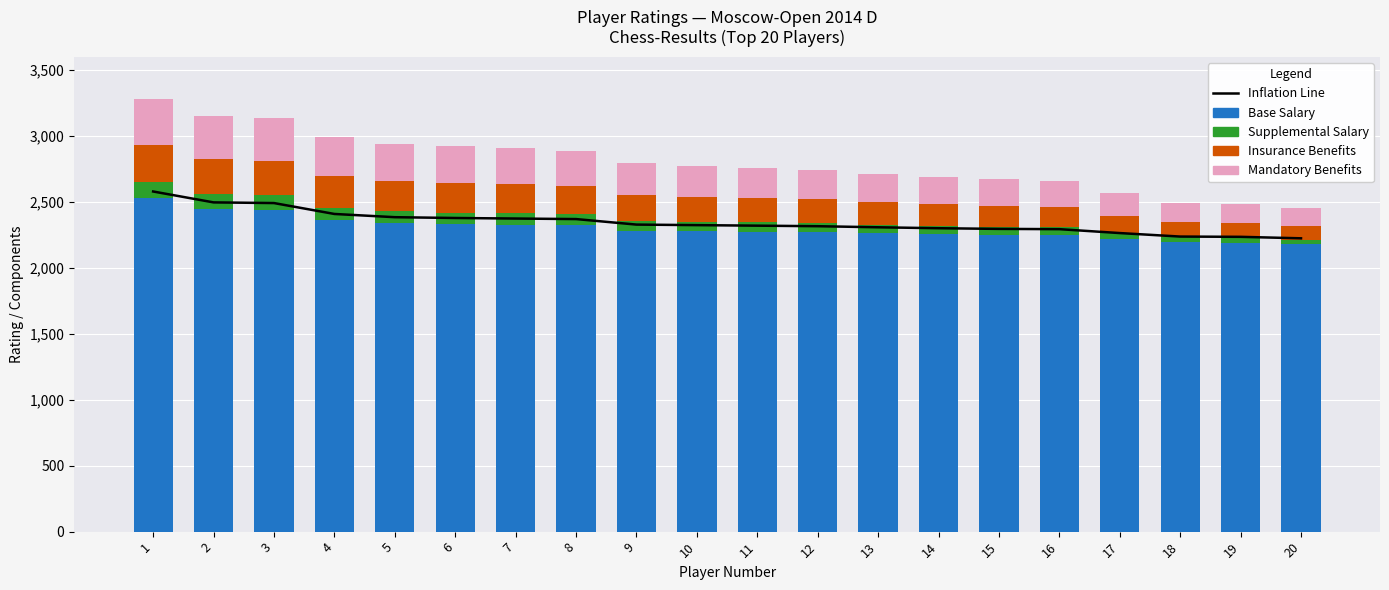

What is the value of the Supplemental Salary bar at the 7th from the left?

85